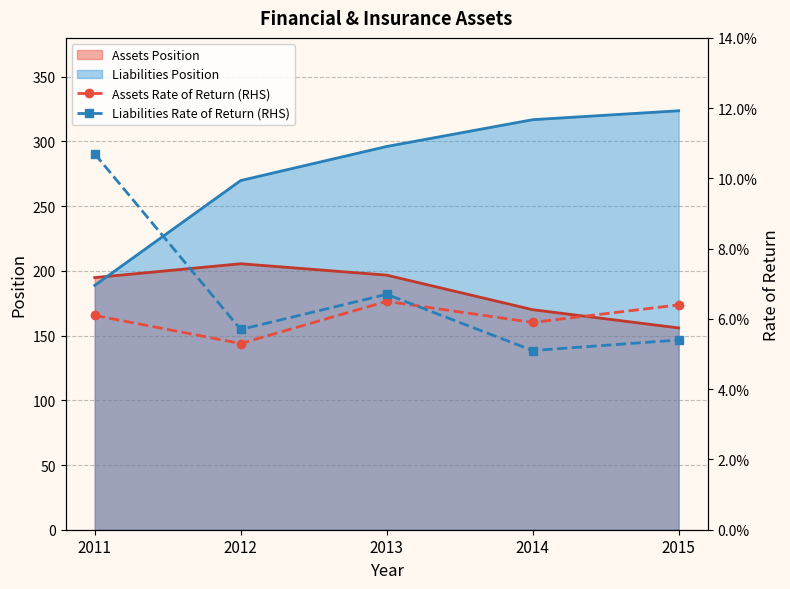

How many categories are shown in the chart?

5